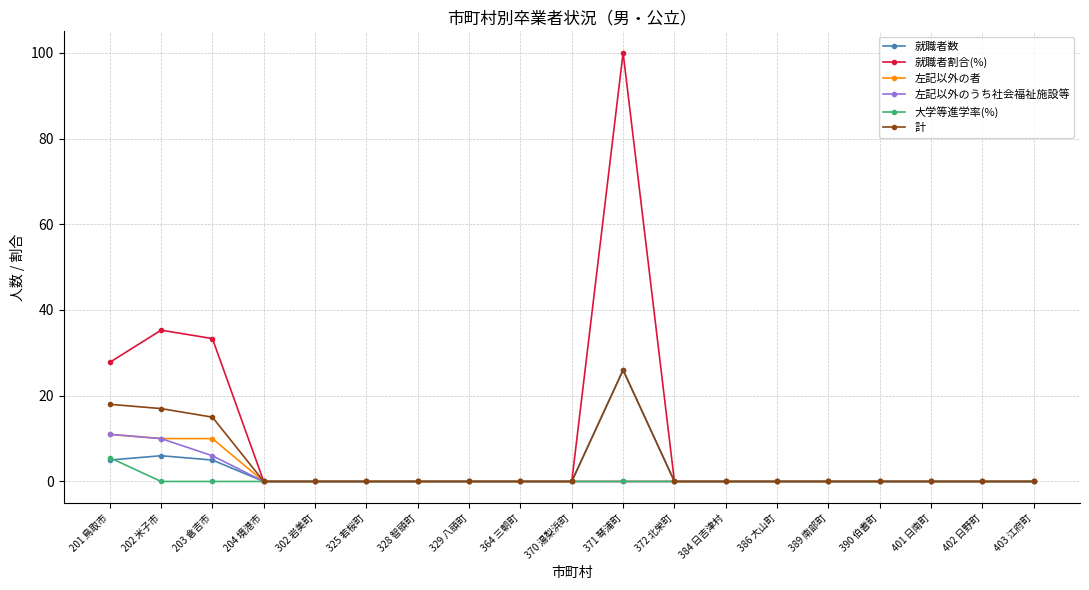

What is the maximum value for 左記以外の者?

11.0